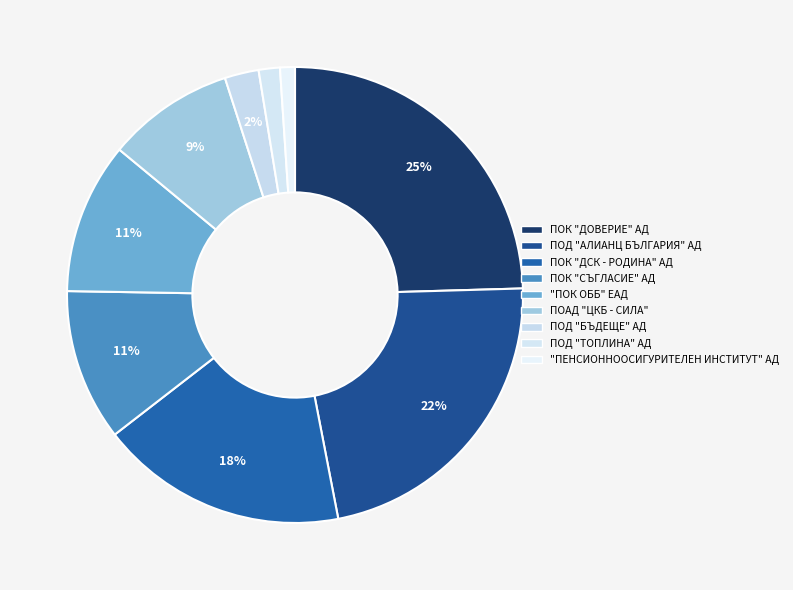

Rank the categories by value from lowest to highest.

"ПЕНСИОННООСИГУРИТЕЛЕН ИНСТИТУТ" АД, ПОД "ТОПЛИНА" АД, ПОД "БЪДЕЩЕ" АД, ПОАД "ЦКБ - СИЛА", "ПОК ОББ" ЕАД, ПОК "СЪГЛАСИЕ" АД, ПОК "ДСК - РОДИНА" АД, ПОД "АЛИАНЦ БЪЛГАРИЯ" АД, ПОК "ДОВЕРИЕ" АД